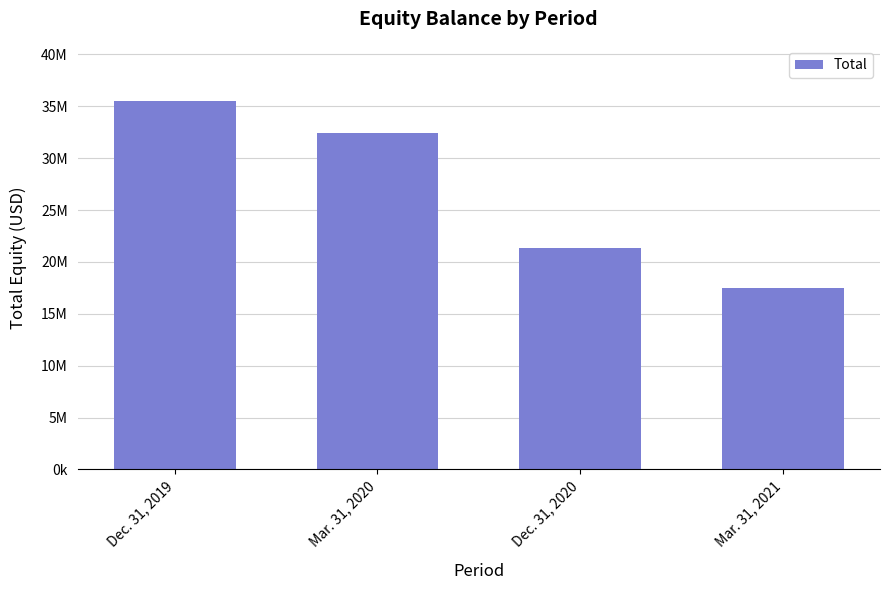

Does the chart contain any negative values?

No